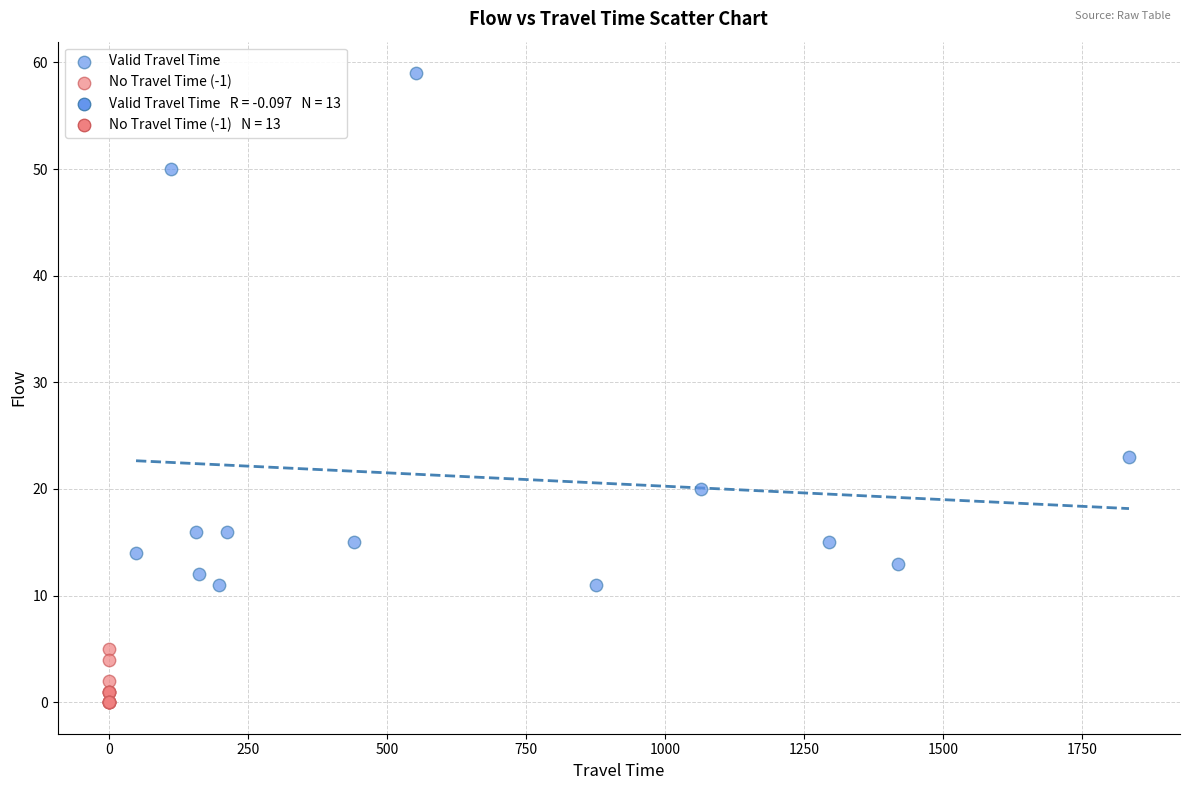

Which series has the widest spread of Y values?

Valid Travel Time